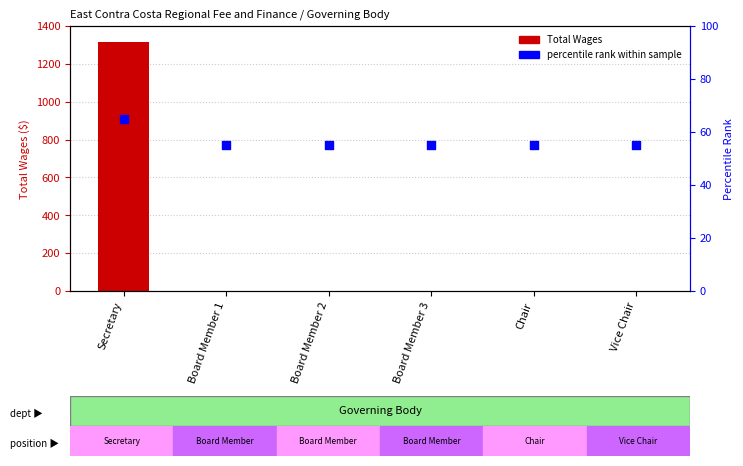

Is the value of Total Wages at Board Member 3 greater than the value of percentile rank at Chair?

No